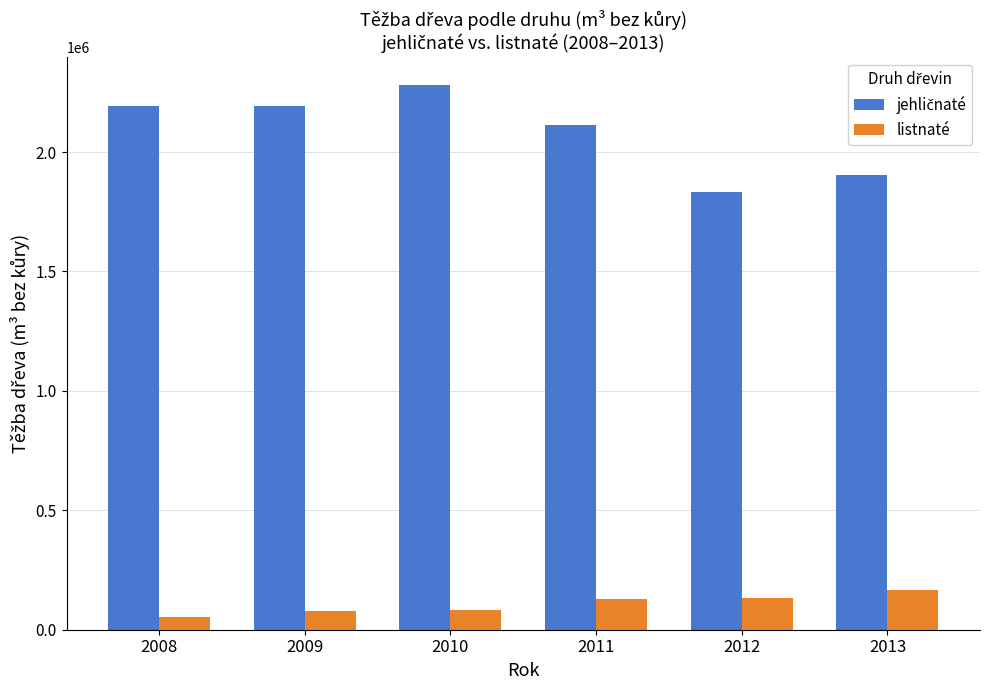

What is the difference between the highest and lowest values at 2008?

2136068